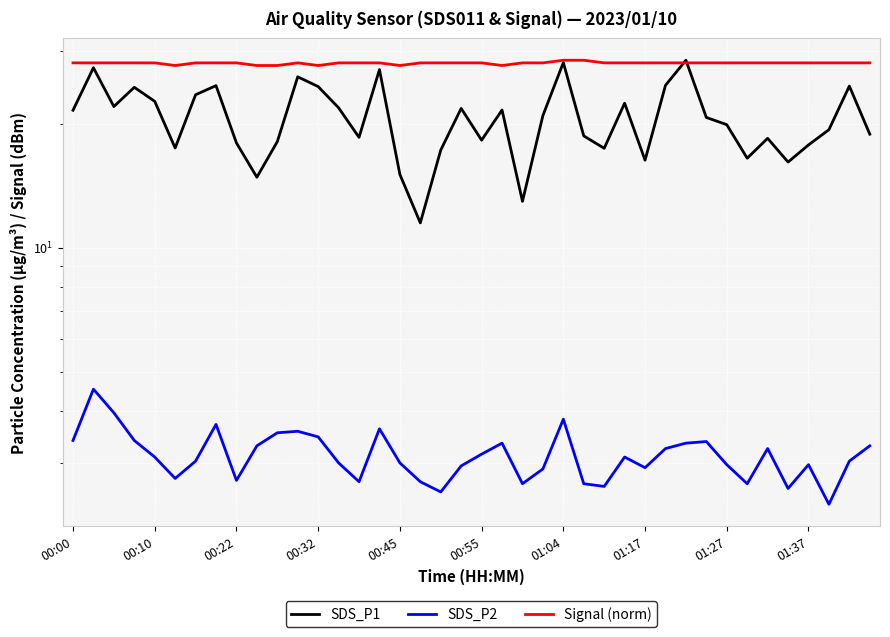

Does the chart display data point markers on the line(s)?

No